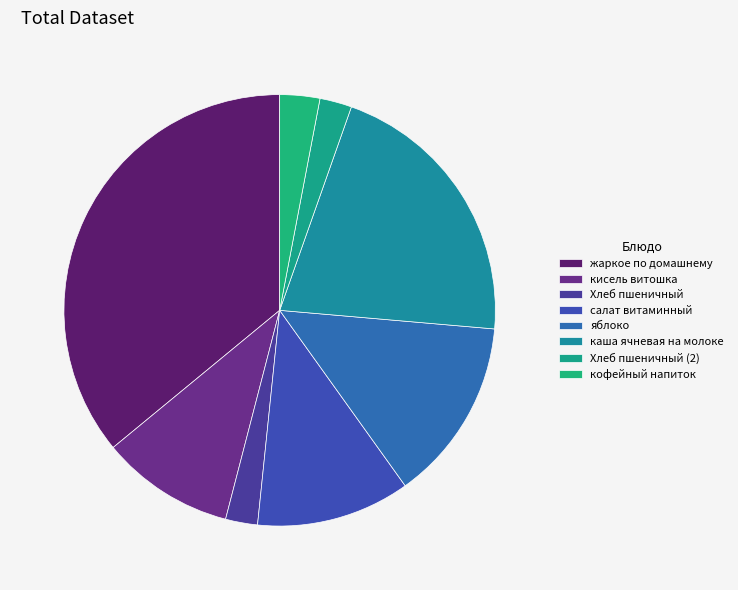

Combined, do кофейный напиток and Хлеб пшеничный (2) account for over 50%?

No